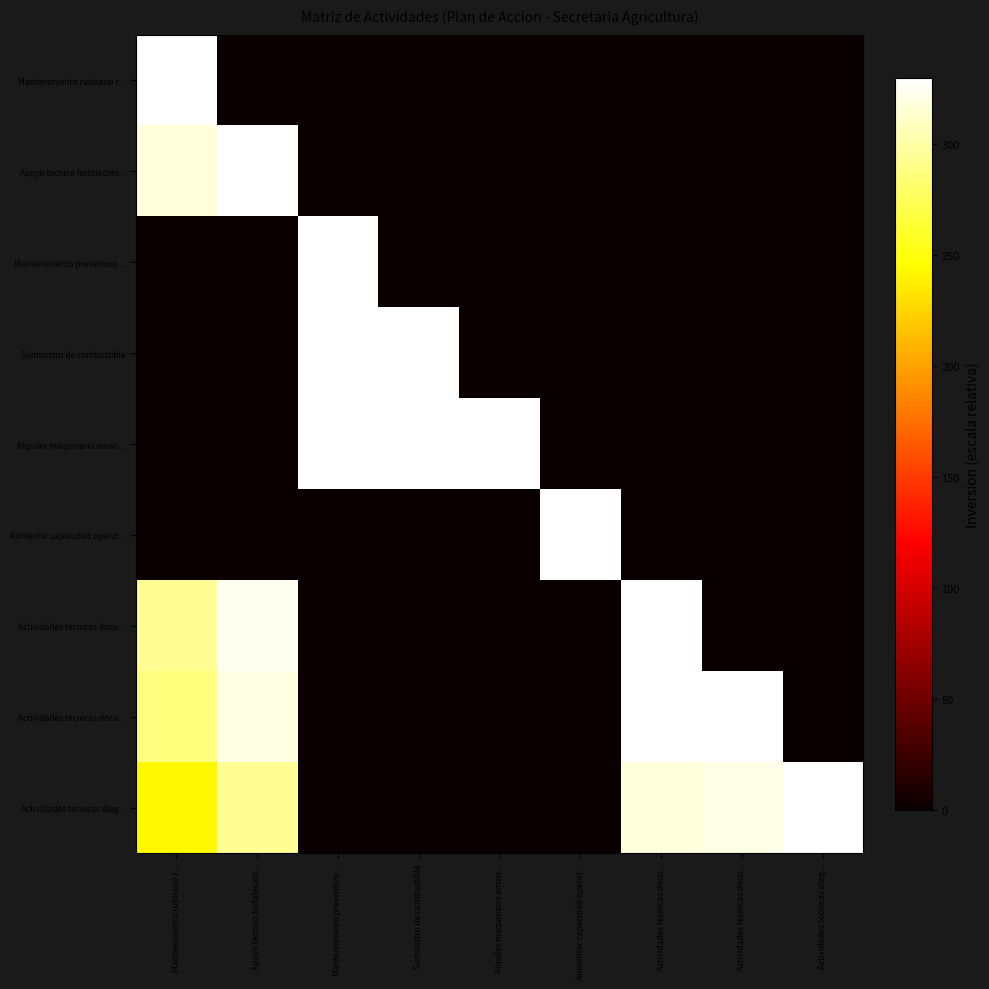

What is the greatest value displayed?

330.0